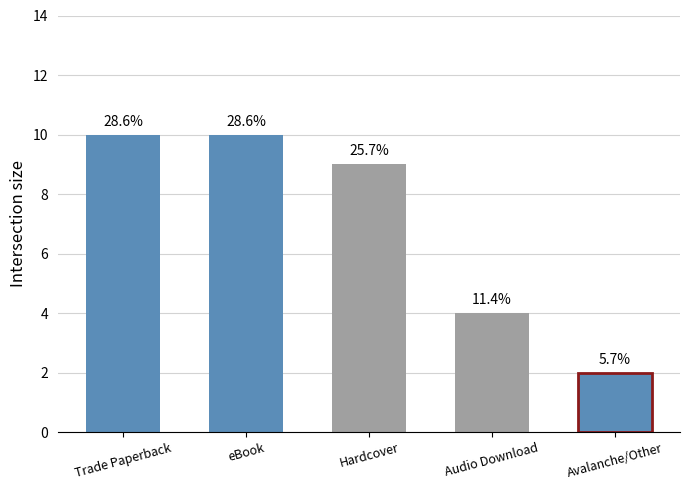

What is the value of the 3rd bar from the left?

9